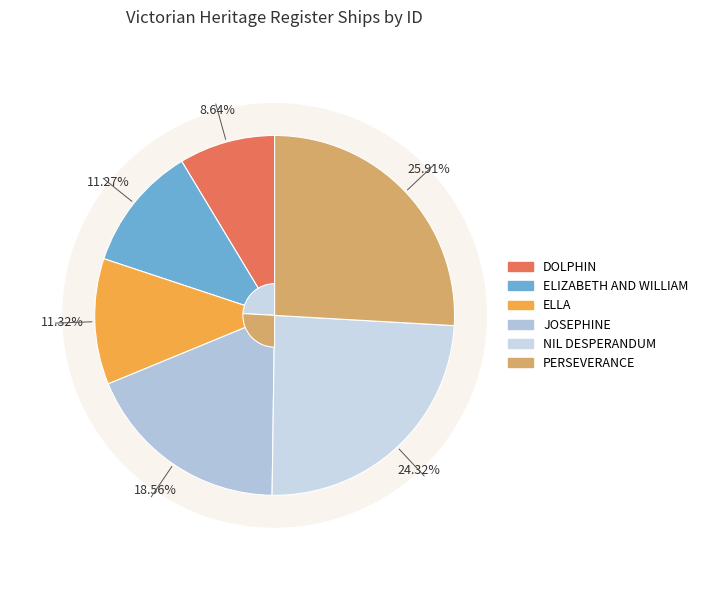

True or false: NIL DESPERANDUM accounts for 24% of the total.

True